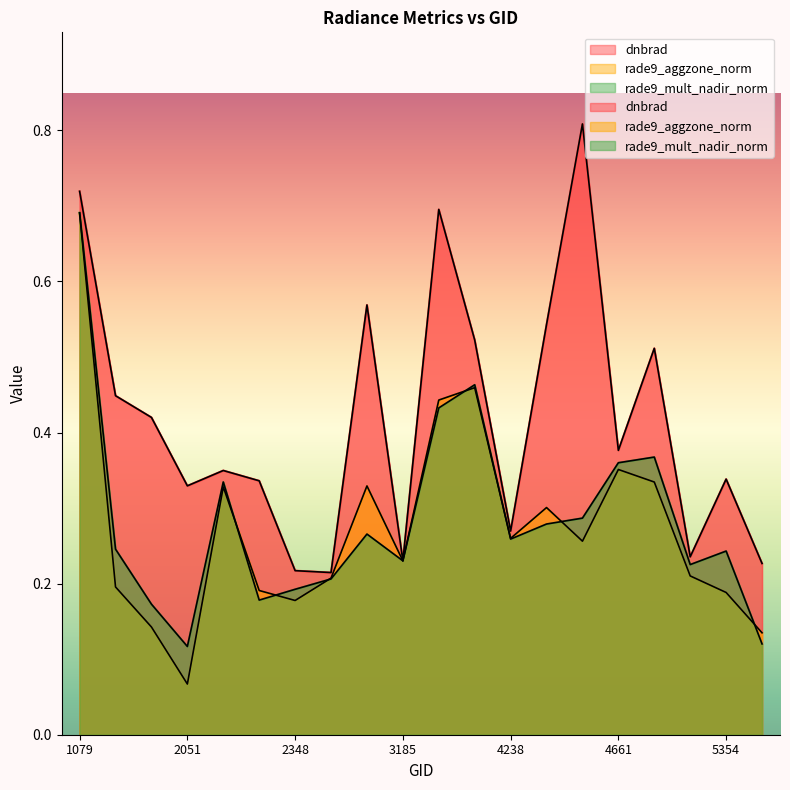

Reading left to right, extract all data points from this chart.

dnbrad: 0.7	0.4	0.4	0.3	0.3	0.3	0.2	0.2	0.6	0.2	0.7	0.5	0.3	0.5	0.8	0.4	0.5	0.2	0.3	0.2
rade9_aggzone_norm: 0.7	0.2	0.1	0.1	0.3	0.2	0.2	0.2	0.3	0.2	0.4	0.5	0.3	0.3	0.3	0.4	0.3	0.2	0.2	0.1
rade9_mult_nadir_norm: 0.7	0.2	0.2	0.1	0.3	0.2	0.2	0.2	0.3	0.2	0.4	0.5	0.3	0.3	0.3	0.4	0.4	0.2	0.2	0.1